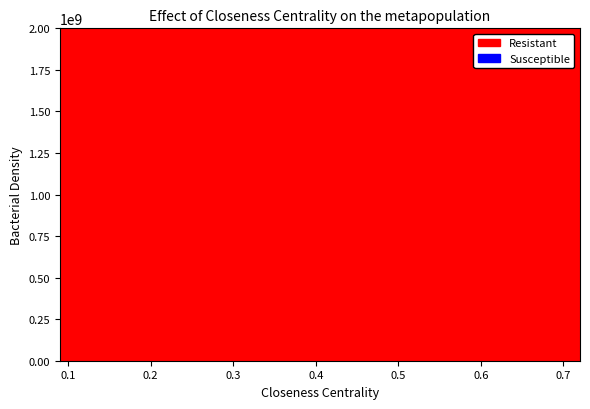

What is the maximum value shown in the chart?

9.5